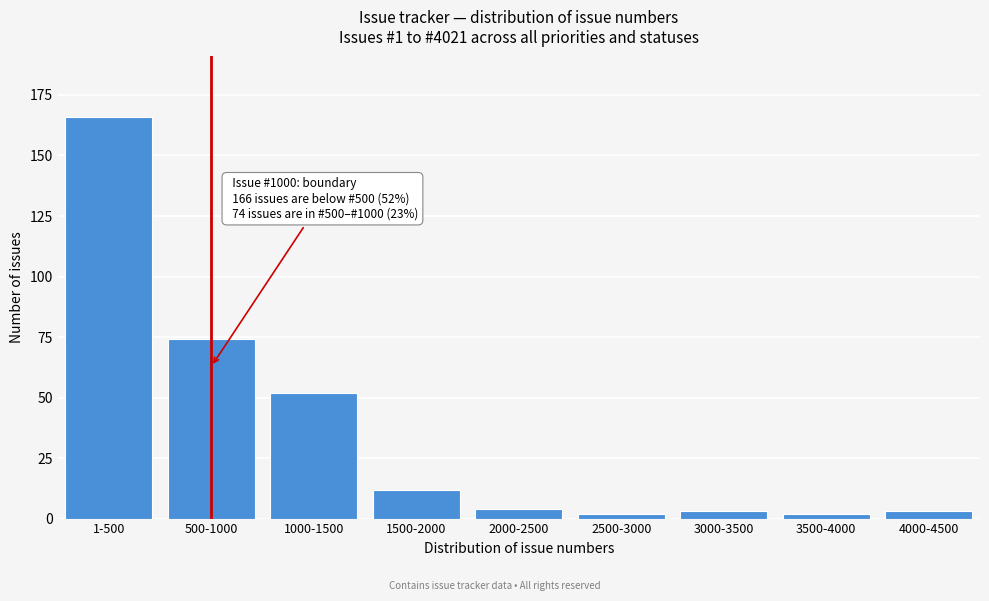

Reading right to left, extract all data points from this chart.

4000-4500=3	3500-4000=2	3000-3500=3	2500-3000=2	2000-2500=4	1500-2000=12	1000-1500=52	500-1000=74	1-500=166